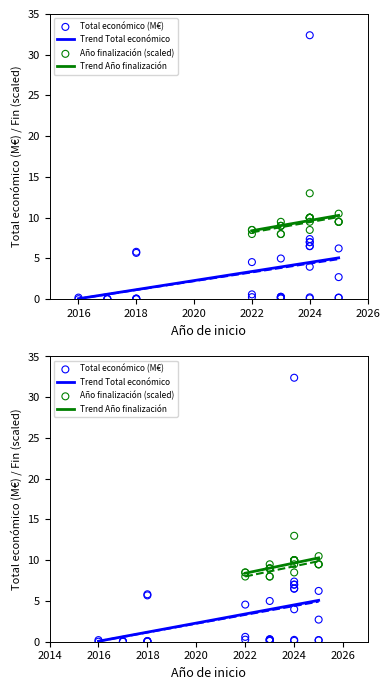

Which has a higher value, 2018 or 2024?

2024